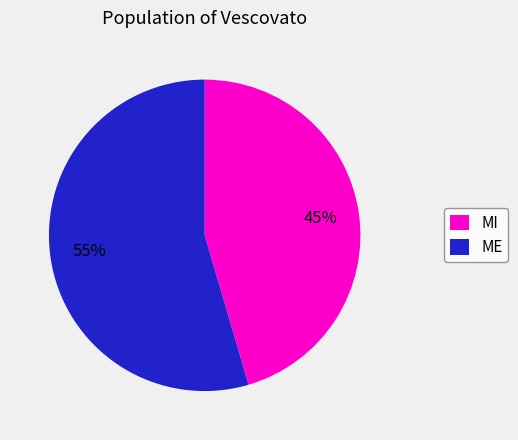

The ME slice represents 55% of the pie. True or false?

True